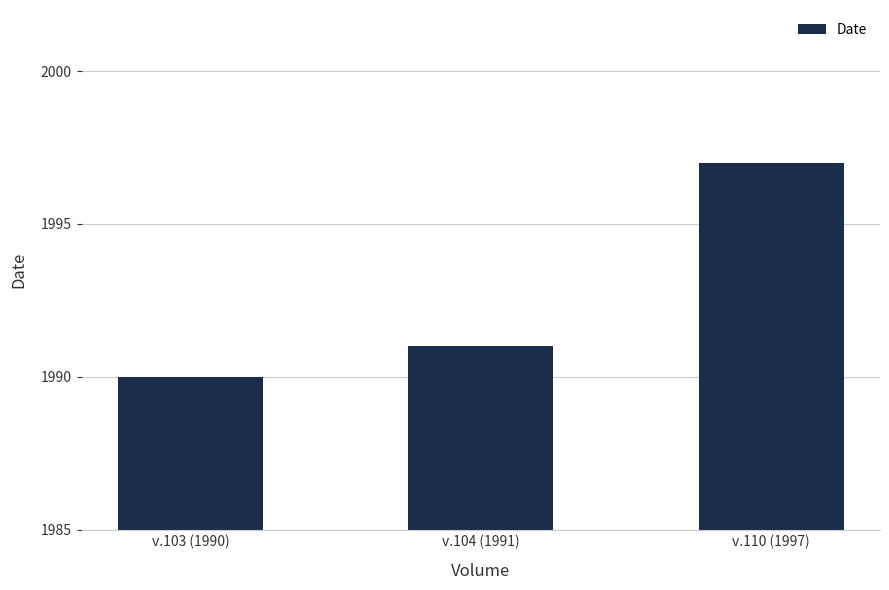

What is the label of the 1st bar from the left?

v.103 (1990)